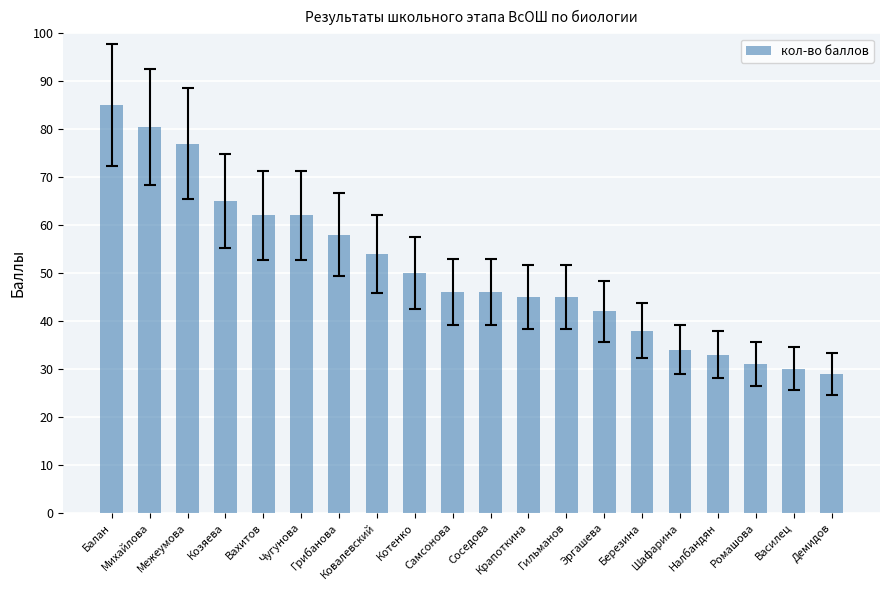

What is the sum of the values at Шафарина and Самсонова?

80.0